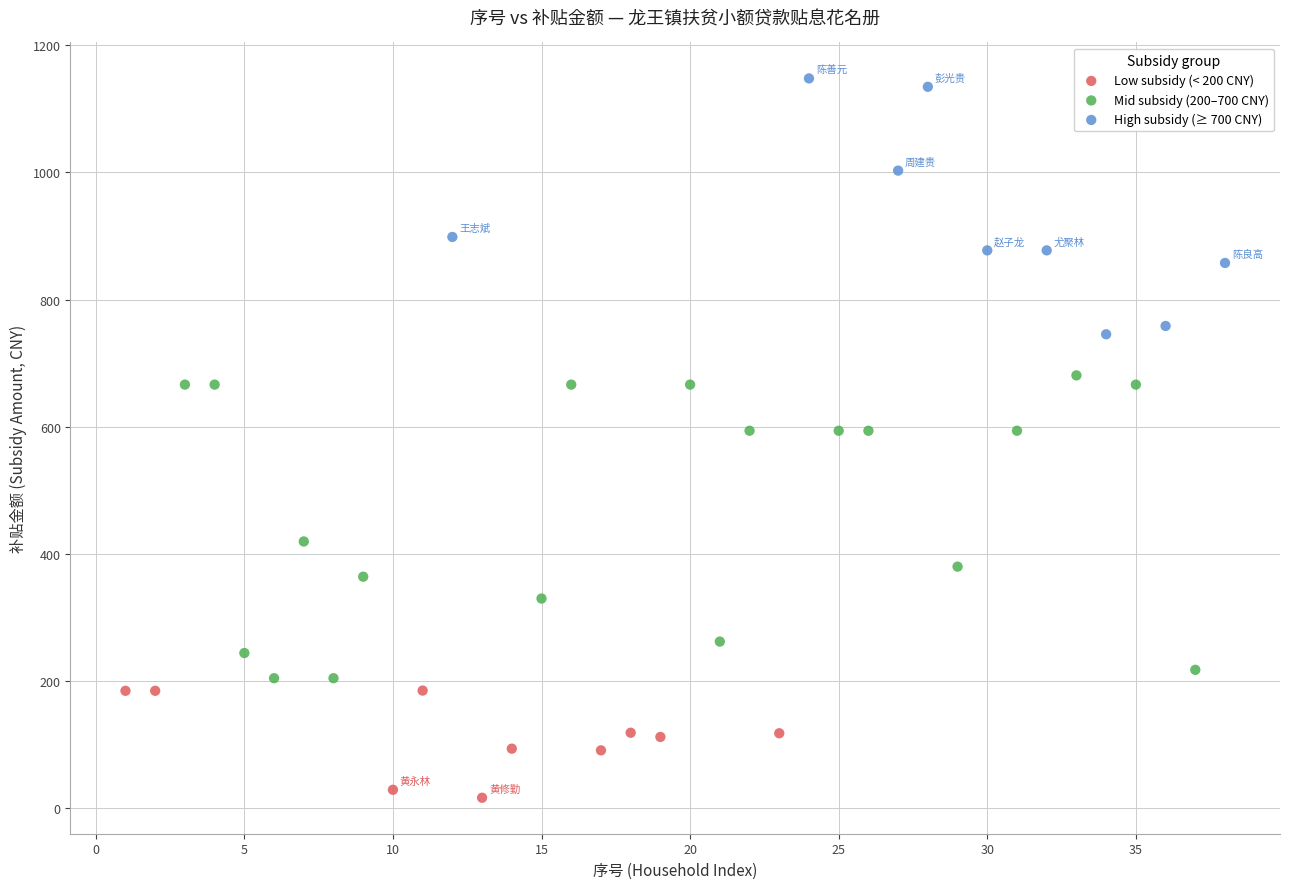

Which series reaches the maximum Y coordinate?

High subsidy (≥ 700 CNY)